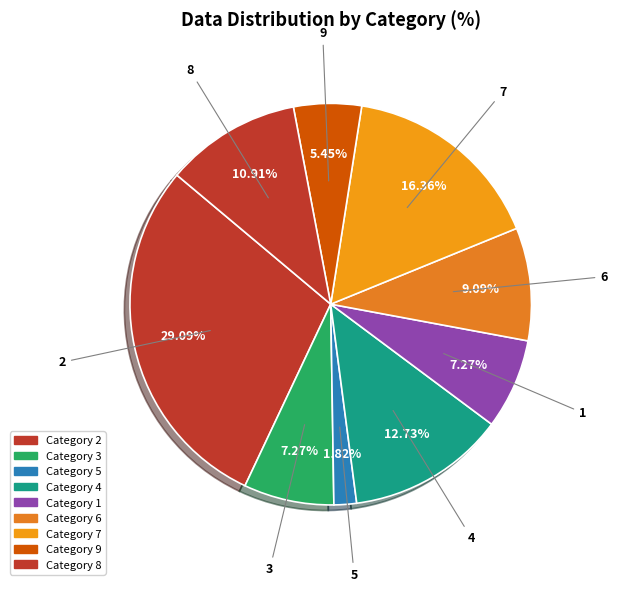

Is there any slice that represents more than half of the pie?

No